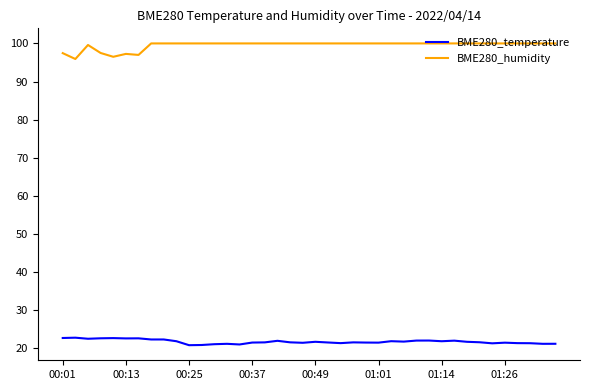

True or false: BME280_humidity and BME280_temperature intersect in this chart.

False